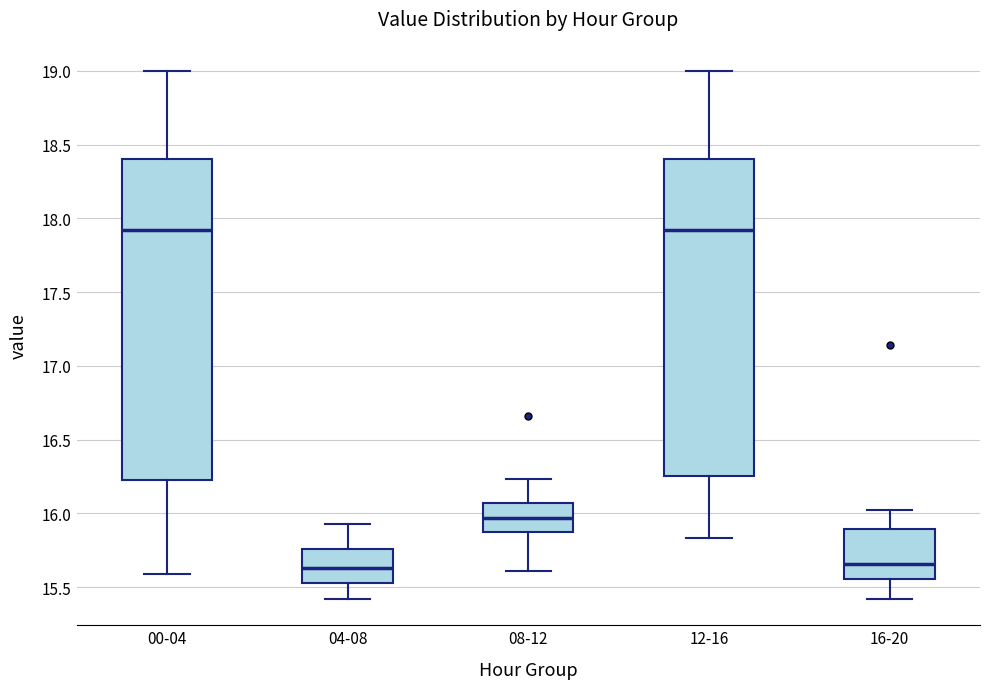

Where does the median line of the box for 16-20 sit on the y-axis? The values are not printed on the chart, so give them approximately, as read against the axis.

15.65